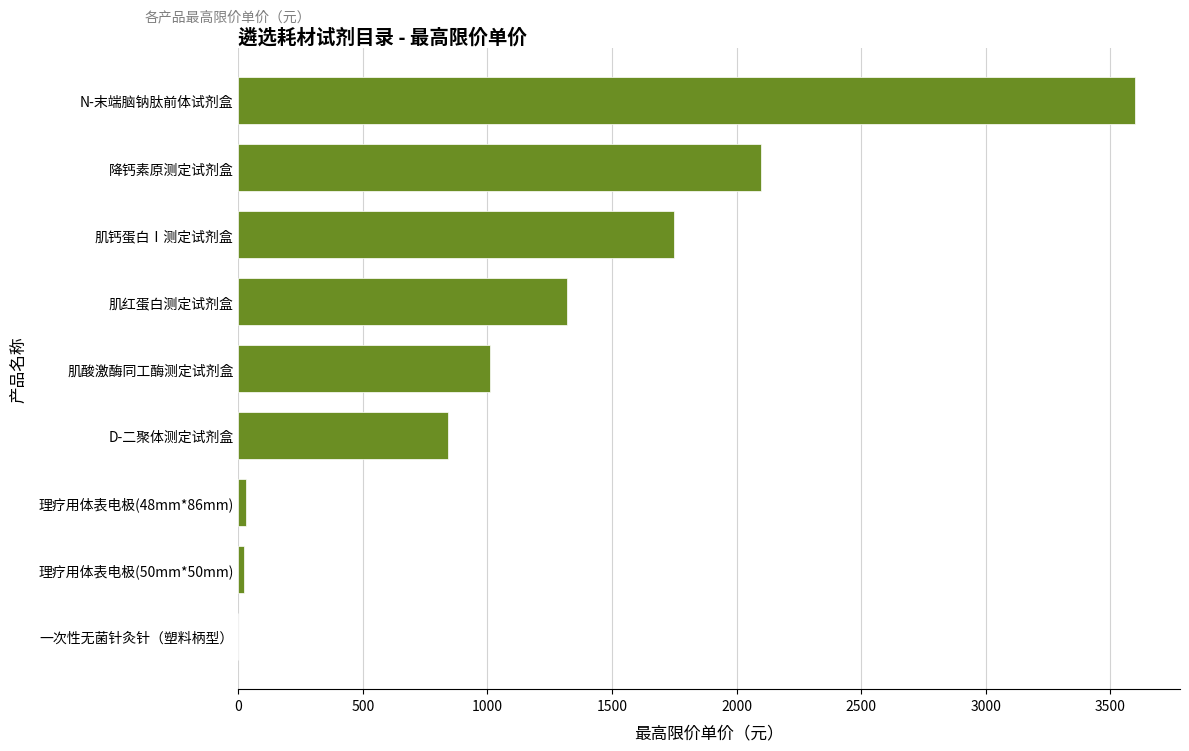

What is the change in value from 肌酸激酶同工酶测定试剂盒 to 肌钙蛋白Ⅰ测定试剂盒?

+740.0